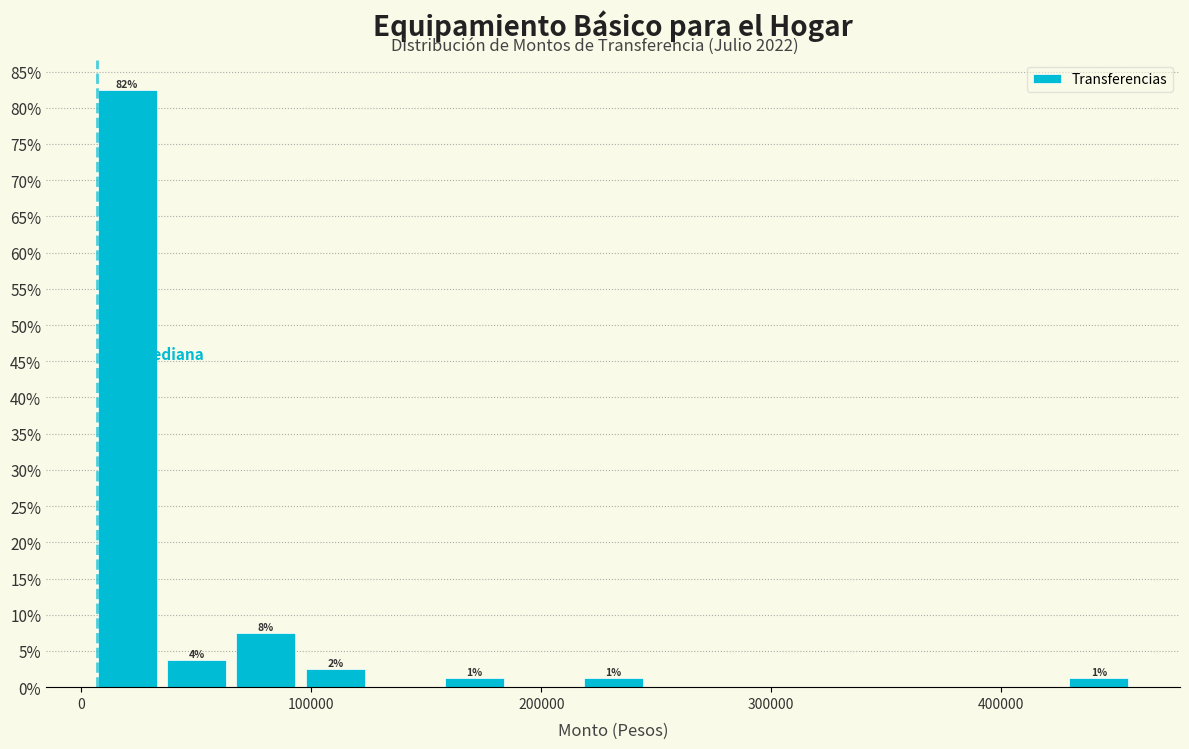

Read against the x-axis, roughly where is the centre of the tallest bar?

20000